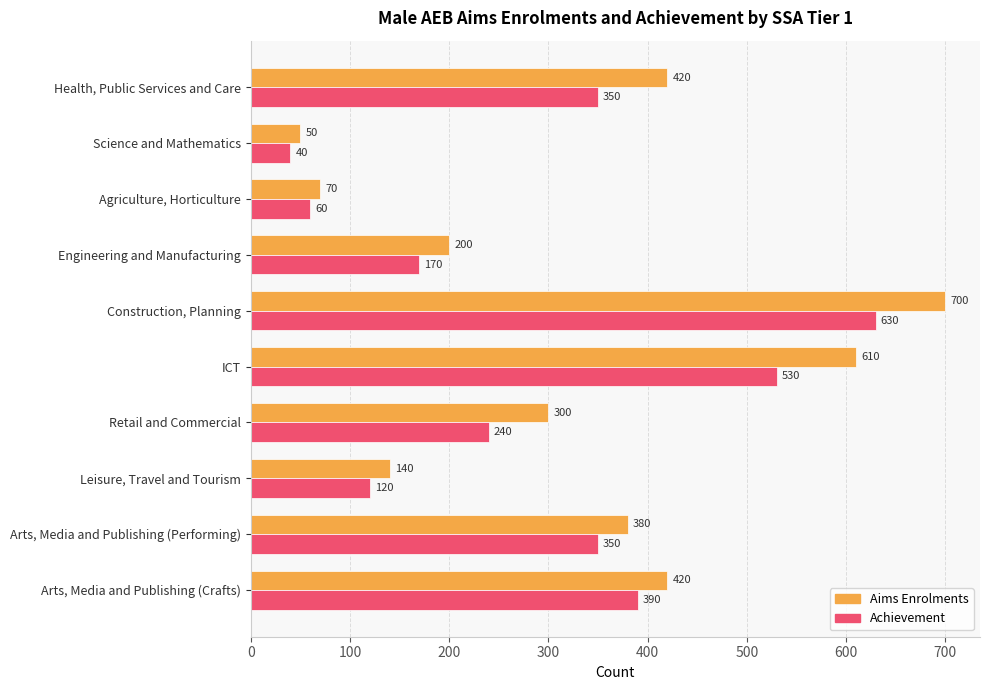

Which series has the largest total across all categories?

Aims Enrolments